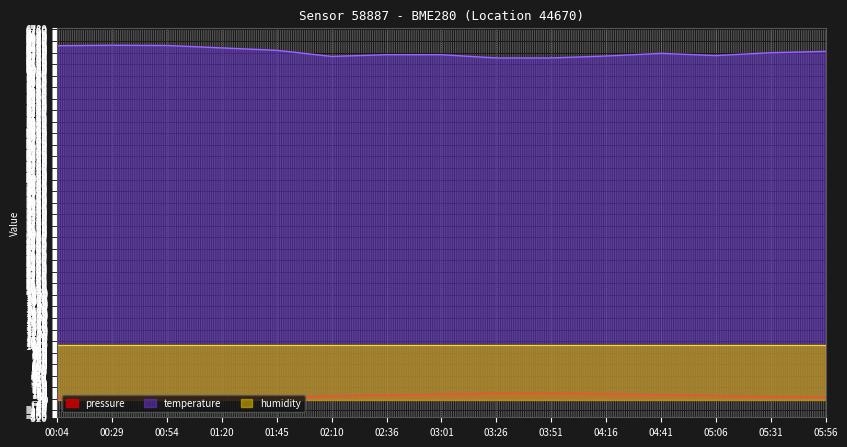

True or false: temperature and pressure intersect in this chart.

False